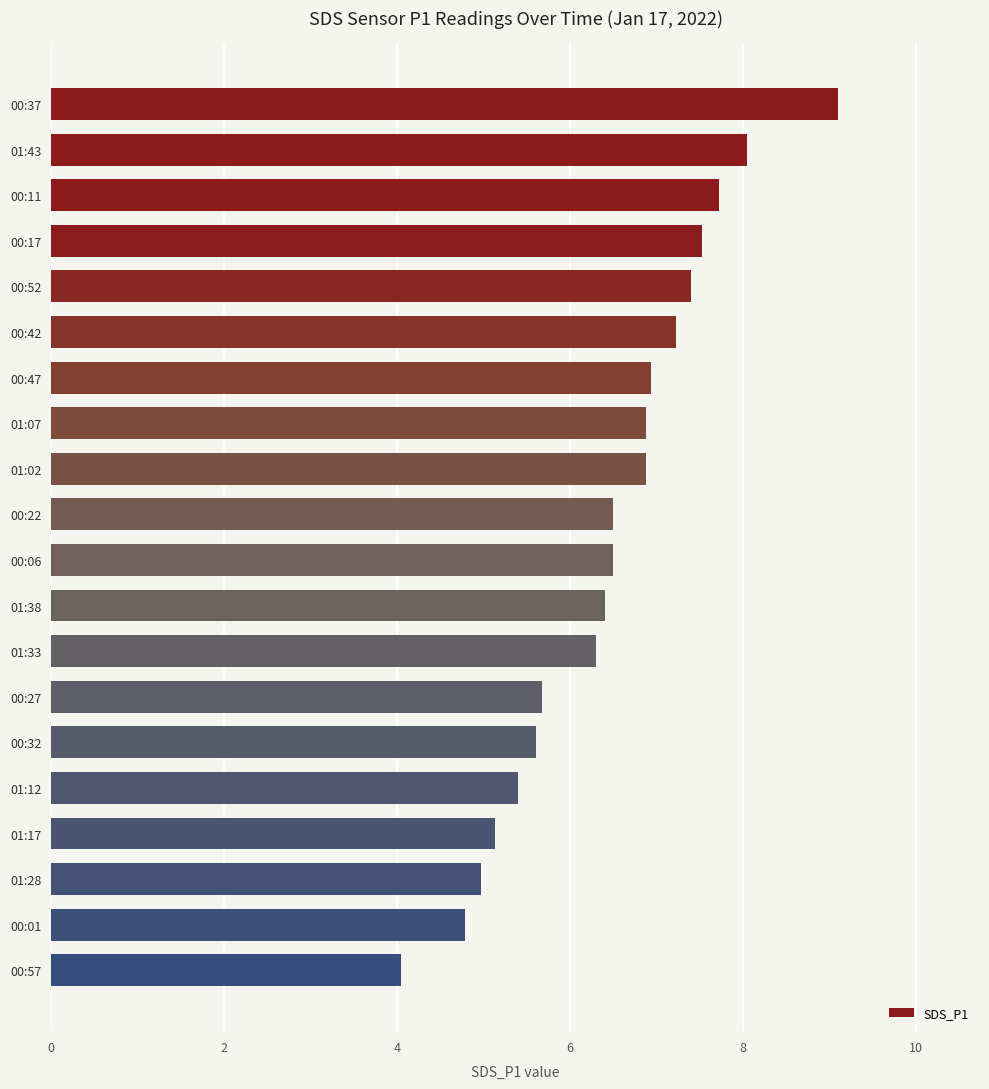

Does the chart contain stacked bars?

No